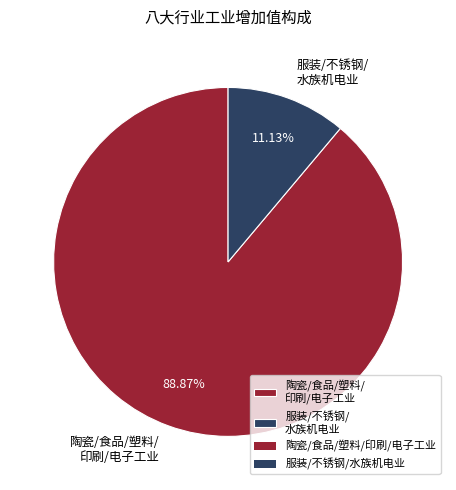

Which has a higher value, 陶瓷/食品/塑料/ 印刷/电子工业 or 服装/不锈钢/ 水族机电业?

陶瓷/食品/塑料/ 印刷/电子工业